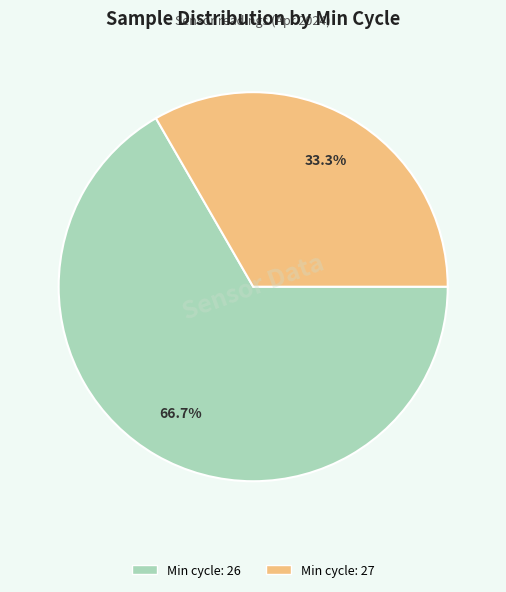

Count the number of slices in the pie.

2